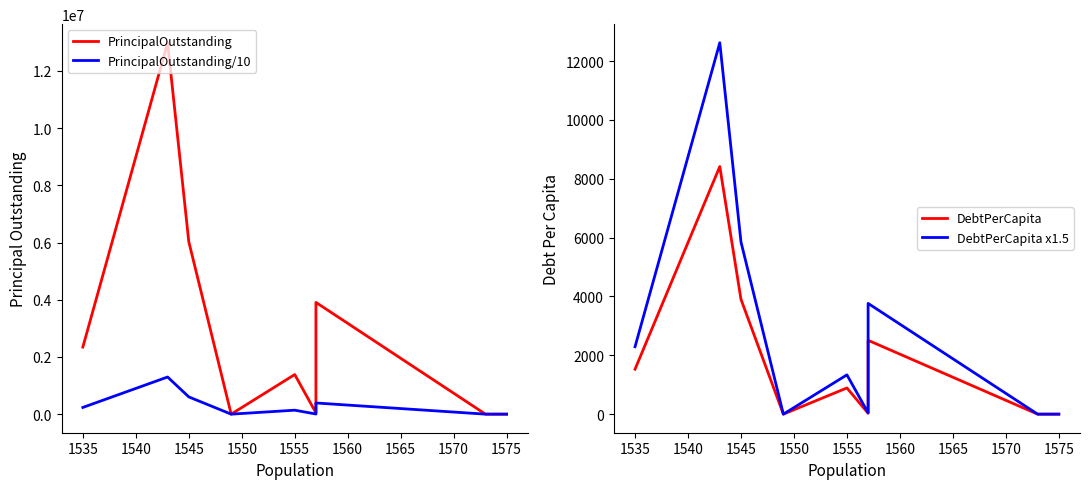

True or false: DebtPerCapita and PrincipalOutstanding intersect in this chart.

False